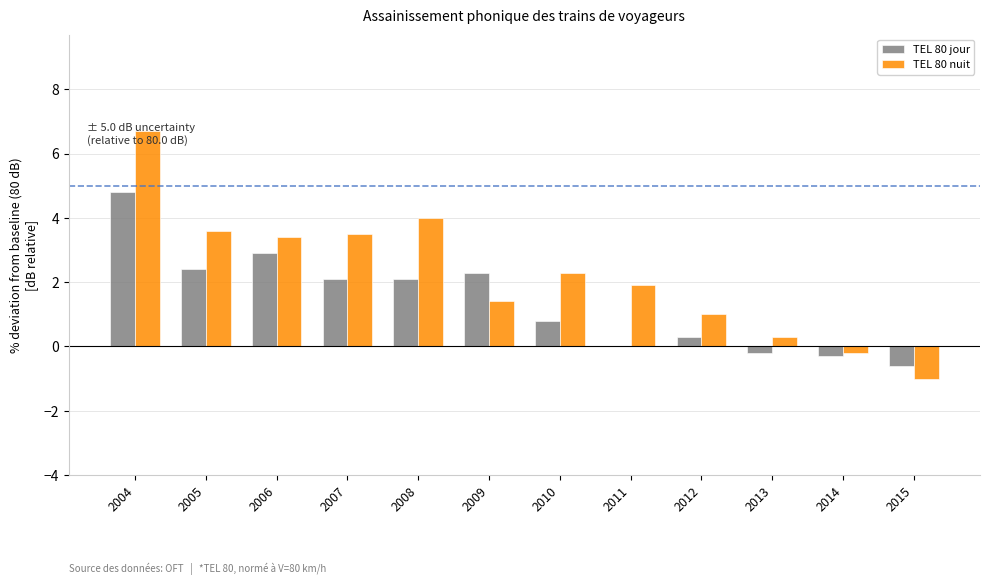

What is the greatest value displayed?

6.7